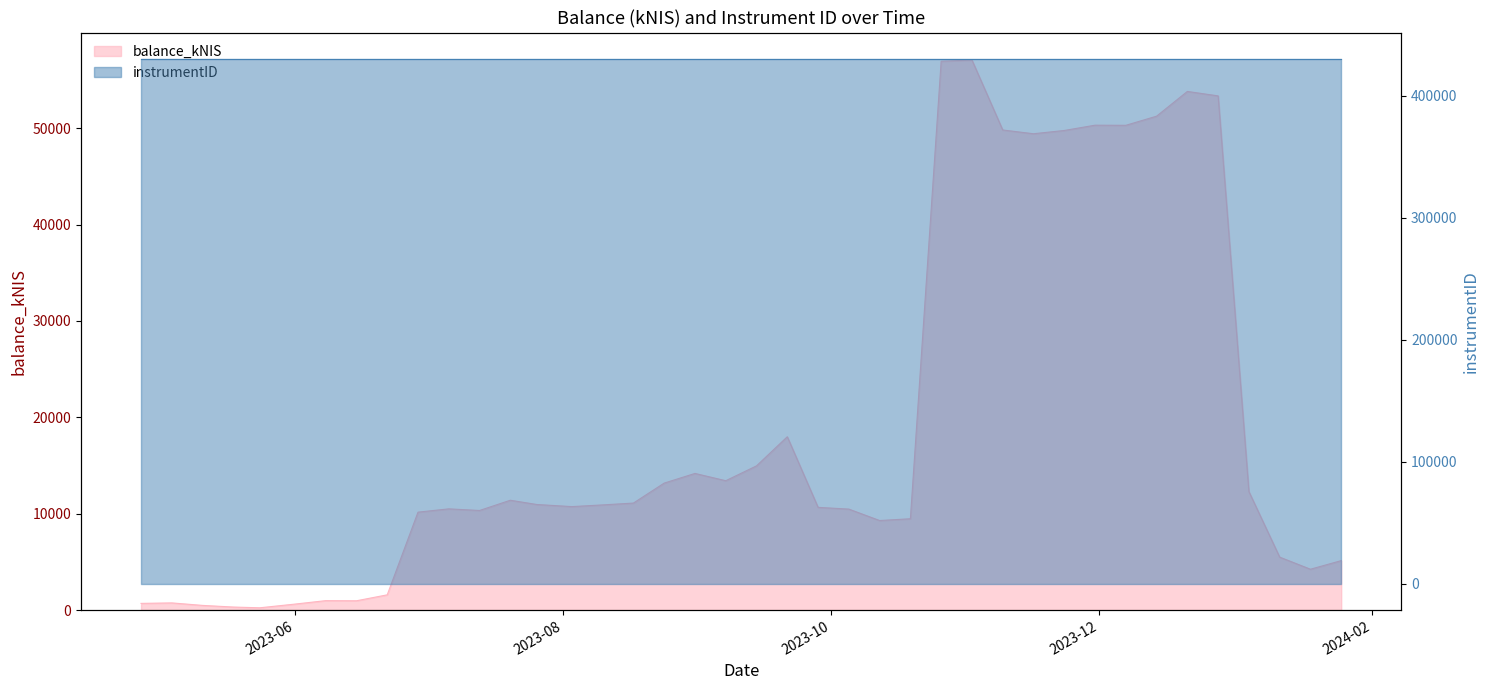

What is the label of the 34th point from the left?

2023-12-14